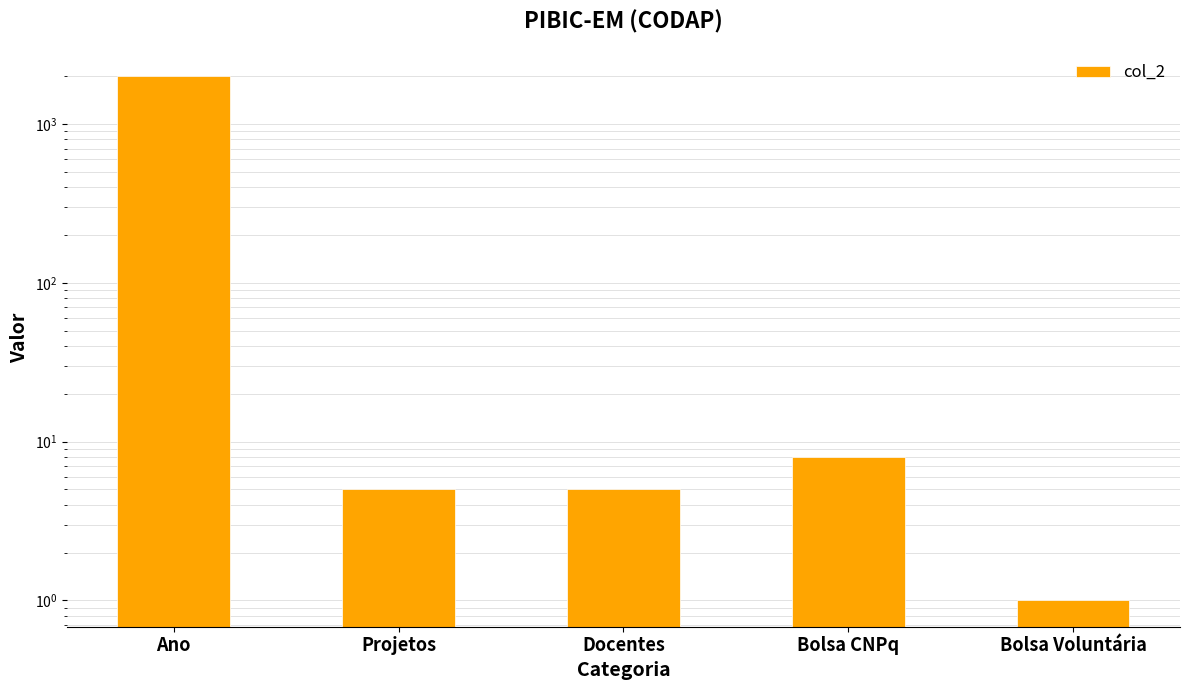

Reading right to left, what are all the values shown in this chart?

1	8	5	5	2022